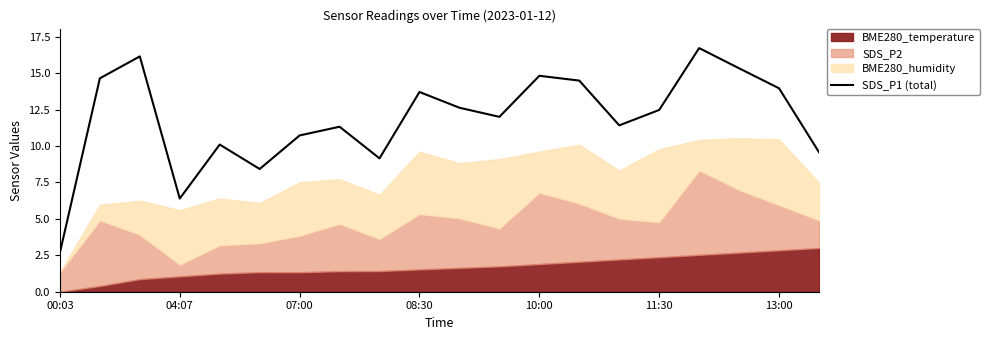

Is it true that SDS_P1 (total) equals 14.8 at 10:00?

True